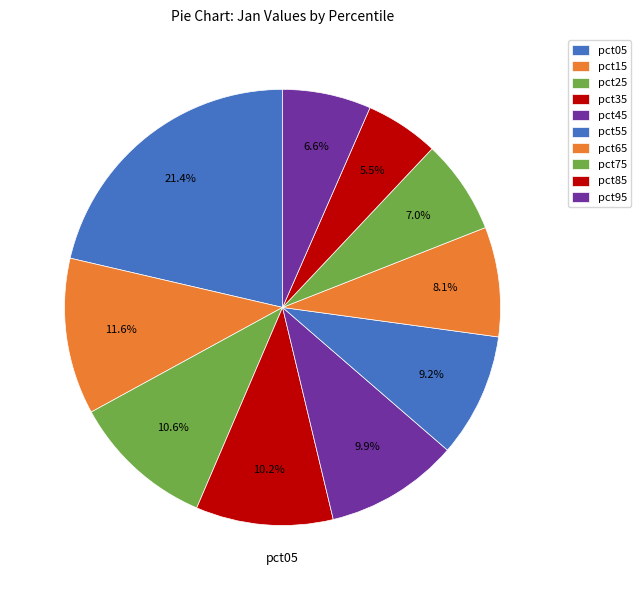

To the nearest percent, what is the difference between the largest and smallest slice percentages?

16%